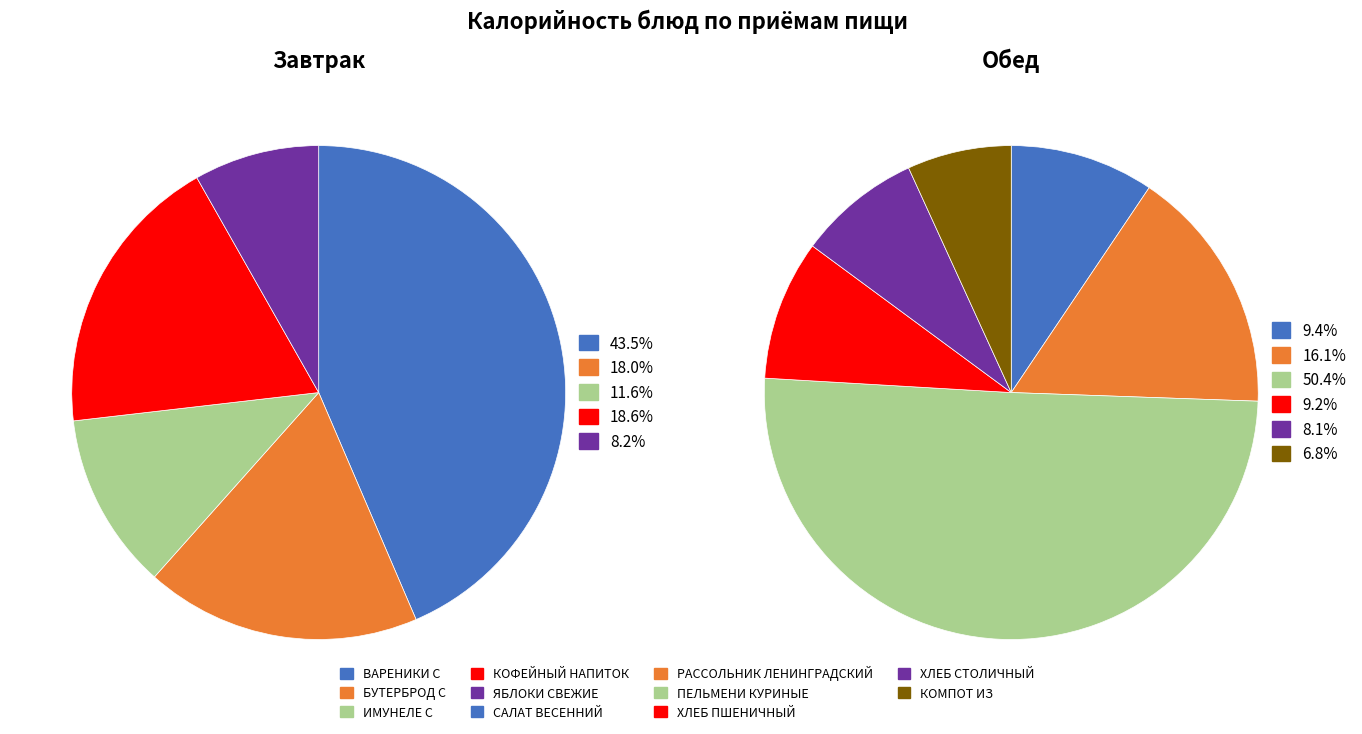

Does САЛАТ ВЕСЕННИЙ represent more than half of the total?

No